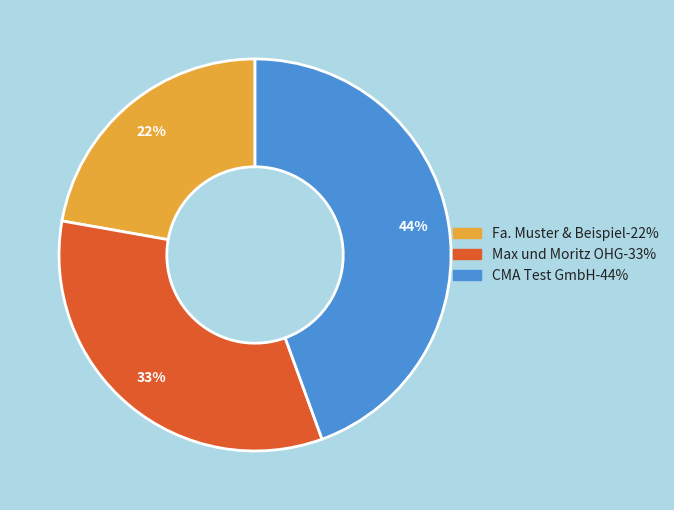

What percentage is the CMA Test GmbH slice, to the nearest percent?

44%